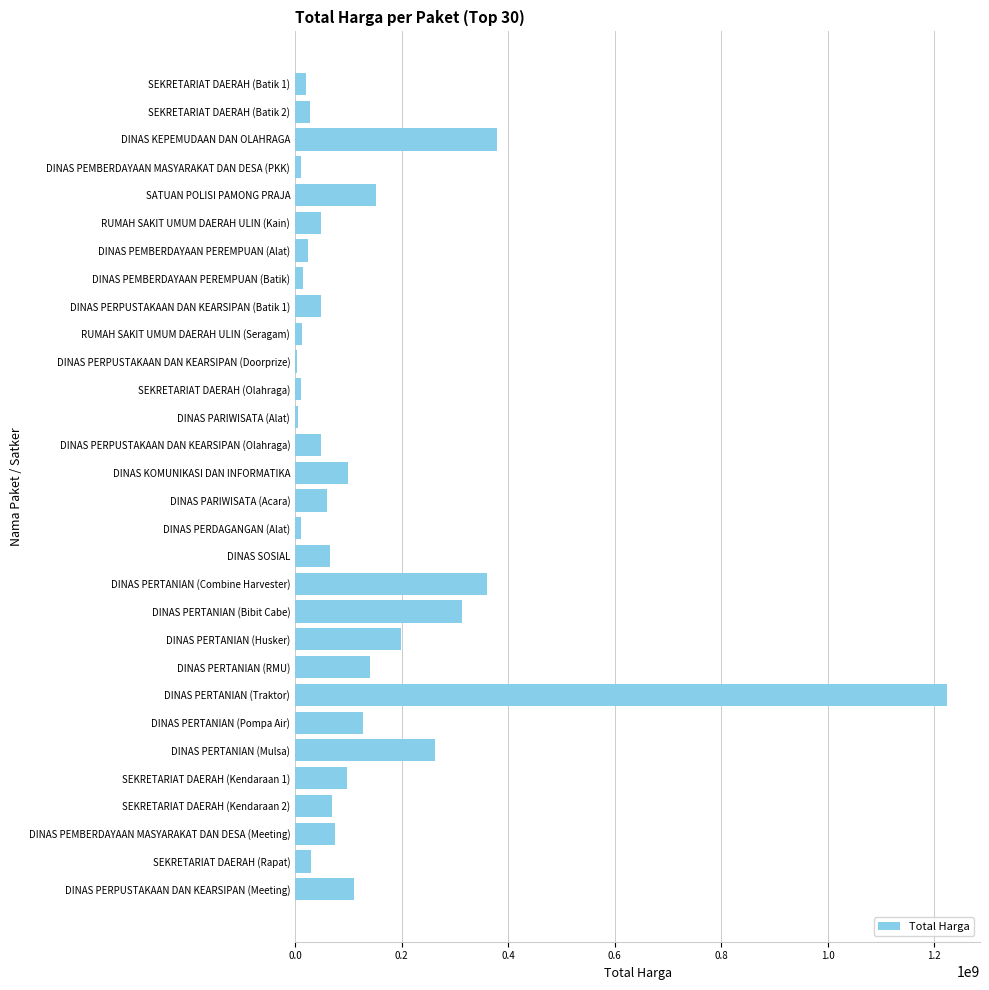

How many series are shown in this chart?

1